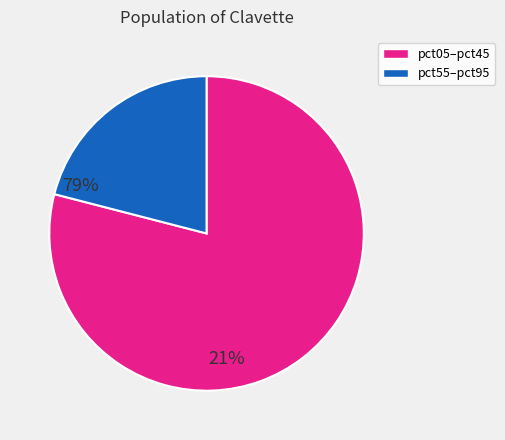

Does any single category account for the majority?

Yes